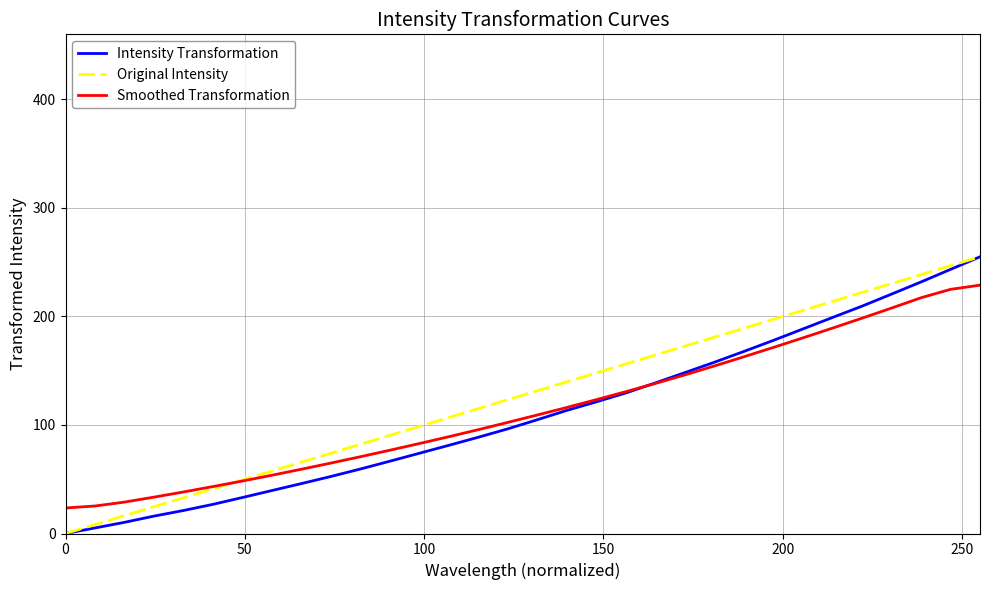

What is the maximum value for Smoothed Transformation?

228.9